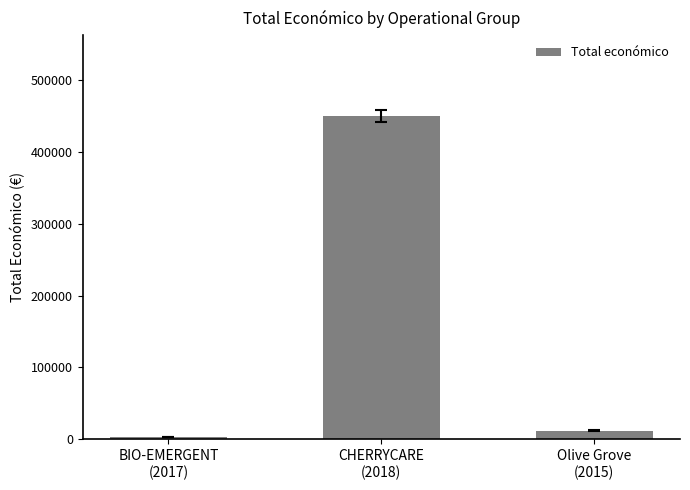

Rank the categories by value from highest to lowest.

CHERRYCARE
(2018), Olive Grove
(2015), BIO-EMERGENT
(2017)